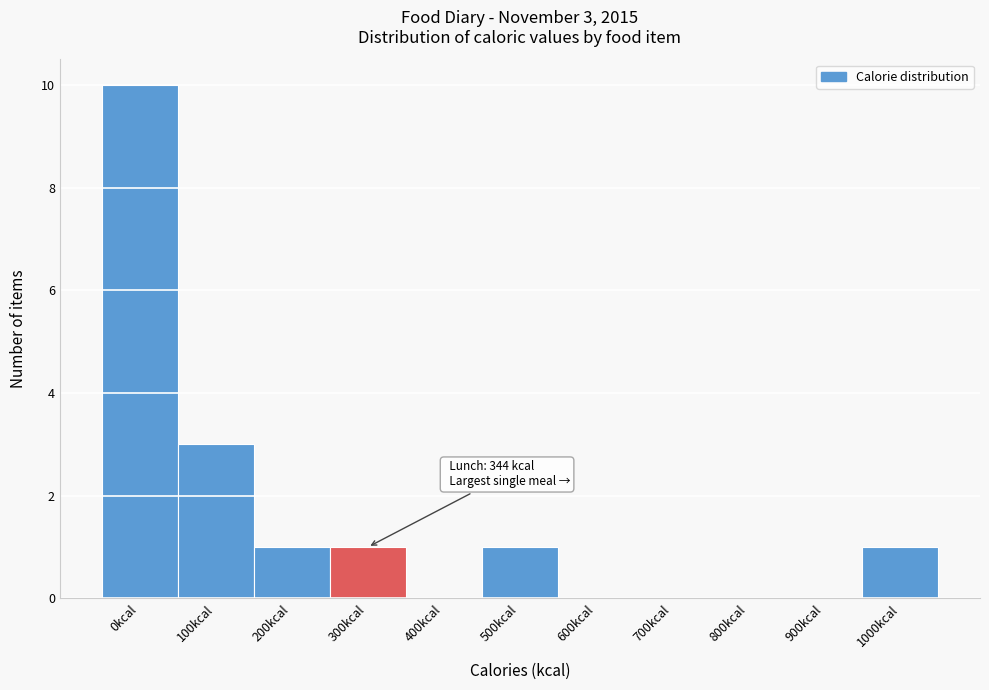

Reading left to right, transcribe all the data shown in this chart.

0kcal=10	100kcal=3	200kcal=1	300kcal=1	400kcal=0	500kcal=1	600kcal=0	700kcal=0	800kcal=0	900kcal=0	1000kcal=1